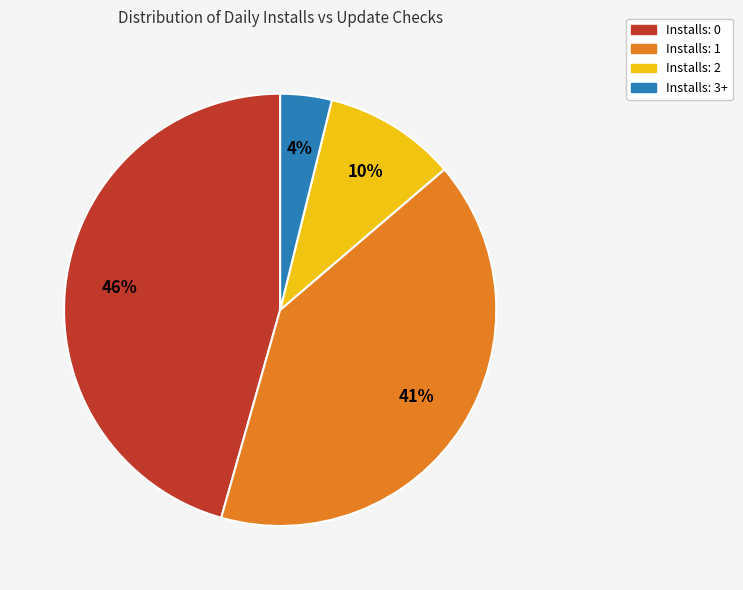

To the nearest percent, what is the average slice percentage?

25%